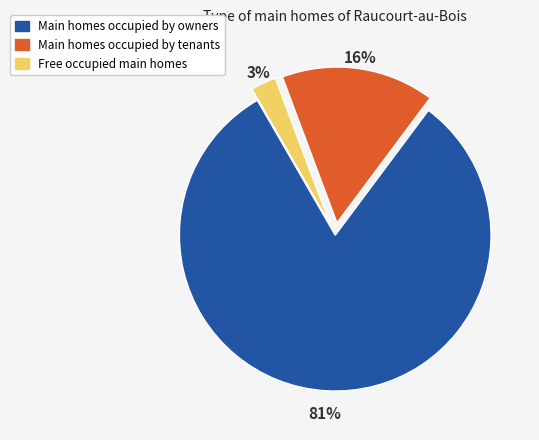

What percentage is the Main homes occupied by tenants slice, to the nearest percent?

16%